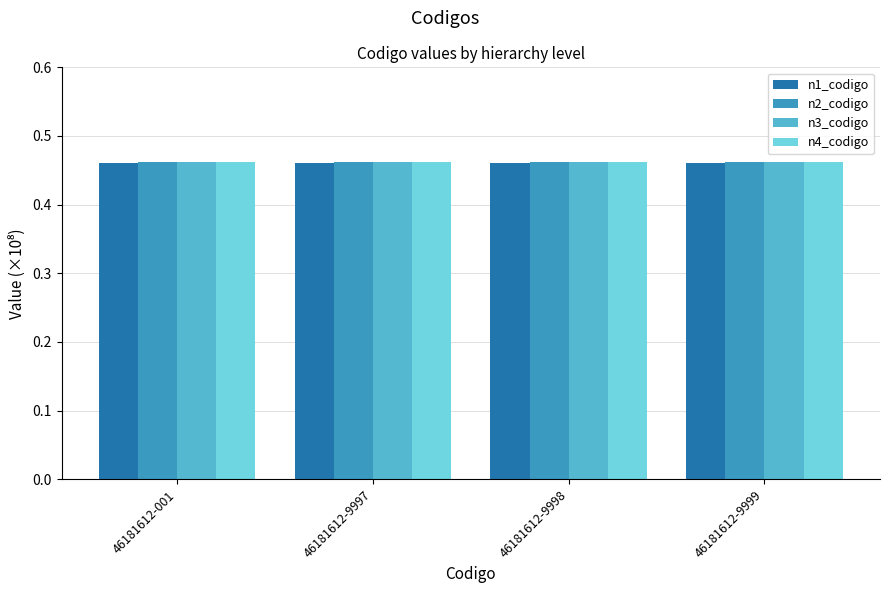

The value of n3_codigo at 46181612-9997 is 0.7. True or false?

False